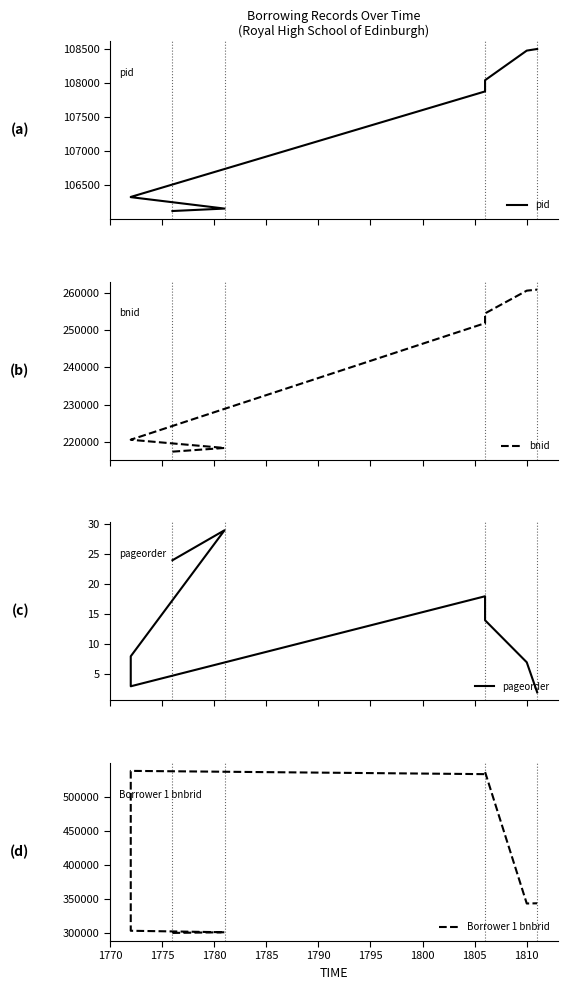

What is the minimum value for bnid?

217382